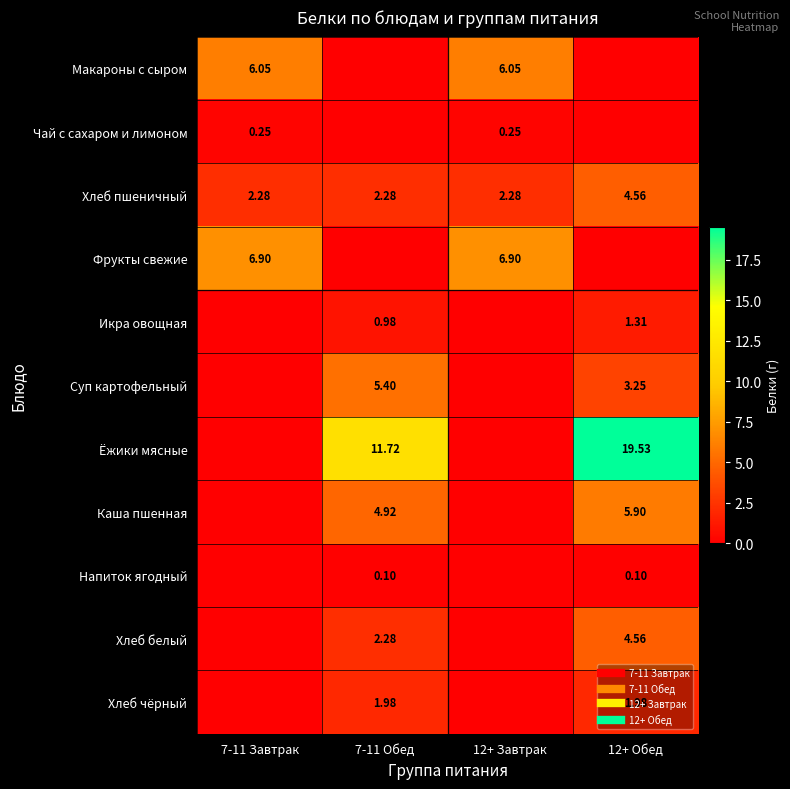

What is the average value of the Ёжики мясные series?

7.8